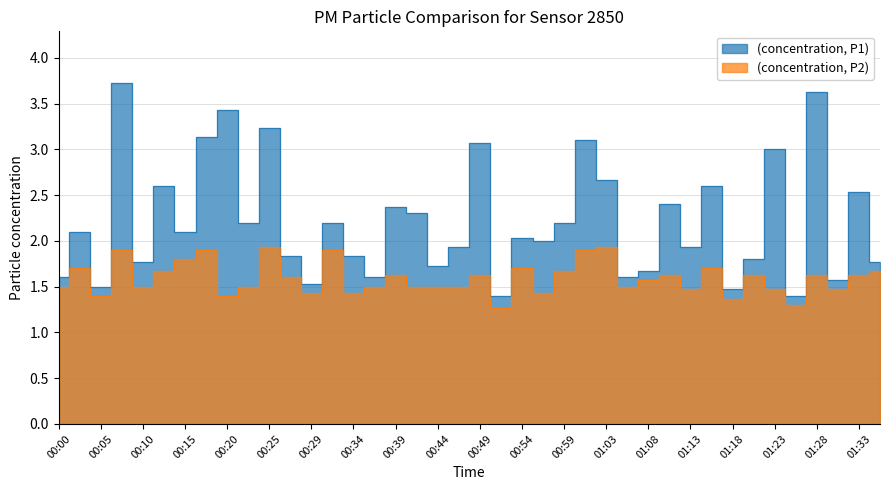

Does the chart display data point markers on the line(s)?

No